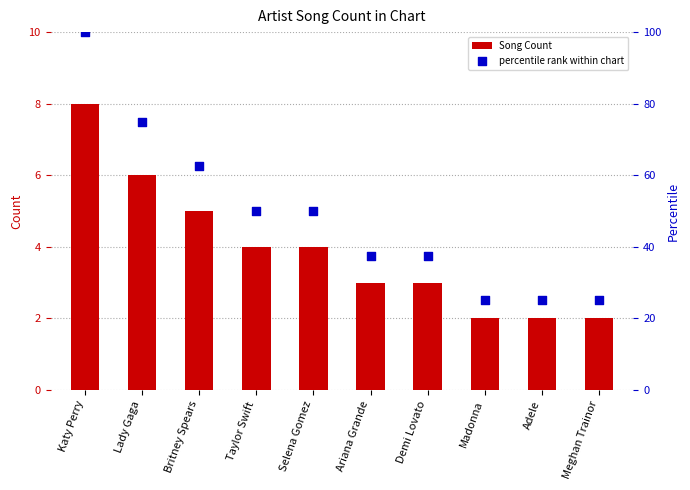

Which series has the largest total across all categories?

percentile rank within chart